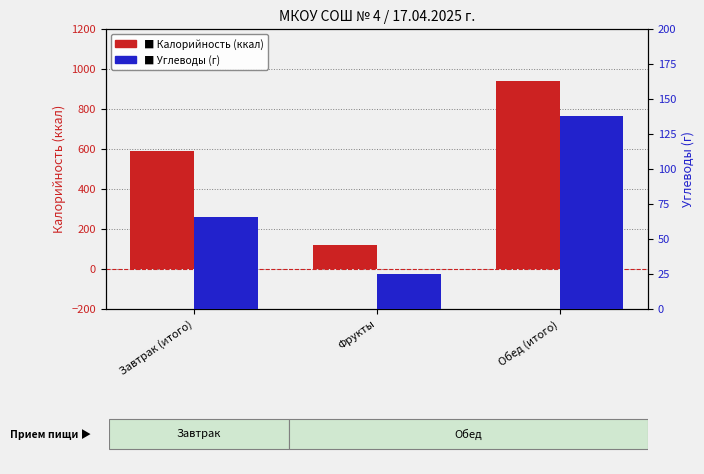

At which category is the sum across all series the highest?

Обед (итого)